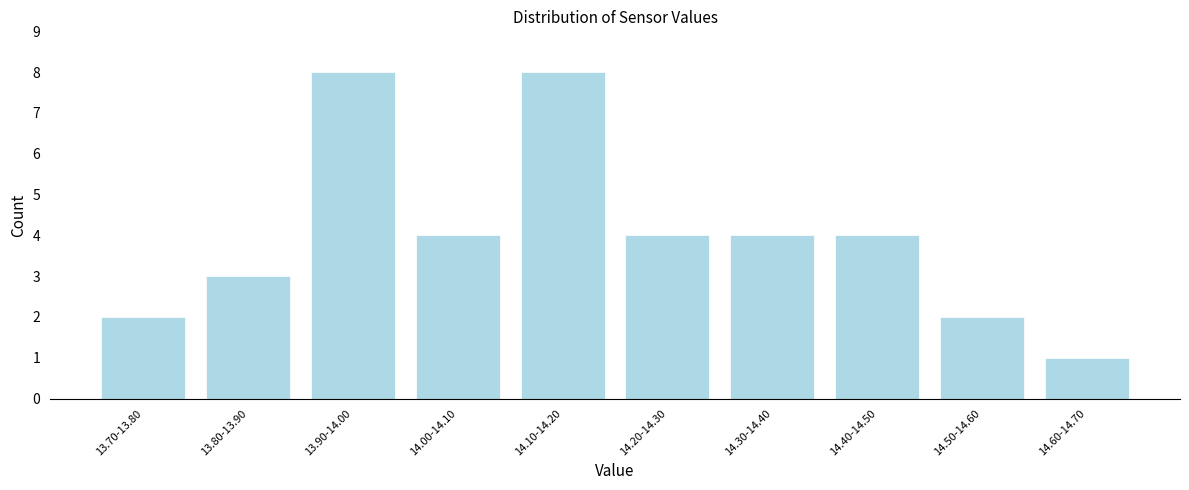

Reading left to right, list all the values displayed in this chart.

13.70-13.80=2	13.80-13.90=3	13.90-14.00=8	14.00-14.10=4	14.10-14.20=8	14.20-14.30=4	14.30-14.40=4	14.40-14.50=4	14.50-14.60=2	14.60-14.70=1